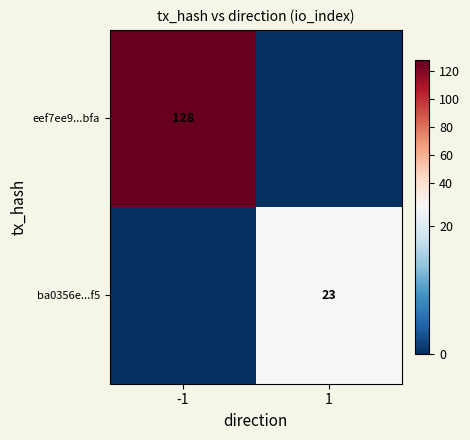

The eef7ee9...bfa series shows 28 at -1. True or false?

False